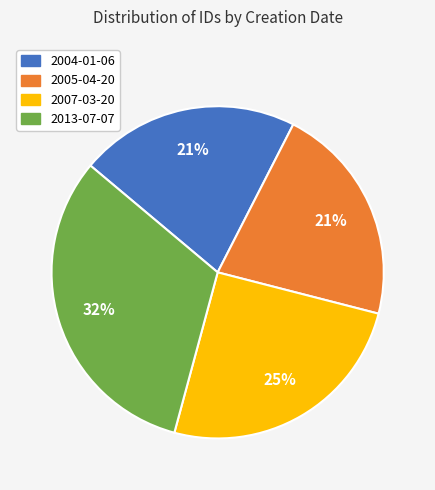

Is the sum of 2013-07-07 and 2004-01-06 greater than half?

Yes